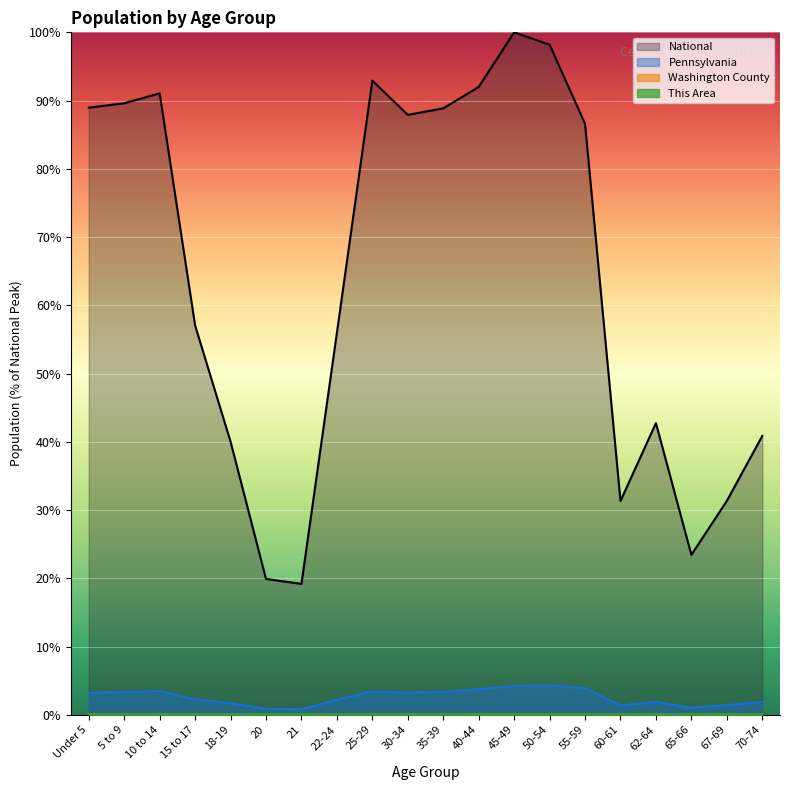

What is the total value across all series at 65-66?

24.5